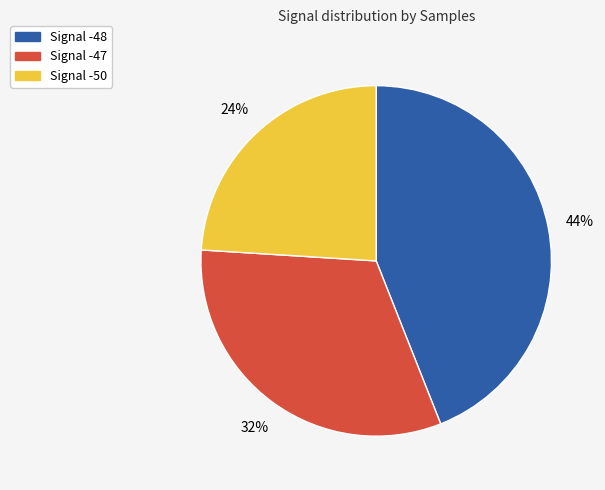

To the nearest percent, what is the difference between the largest and smallest slice percentages?

20%